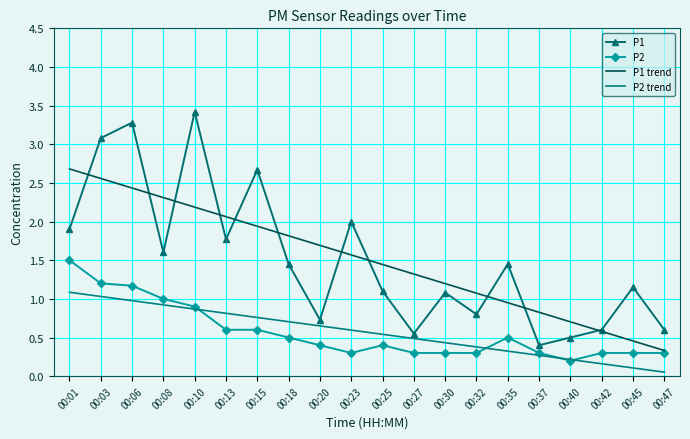

Which label corresponds to the largest value in the chart?

00:10